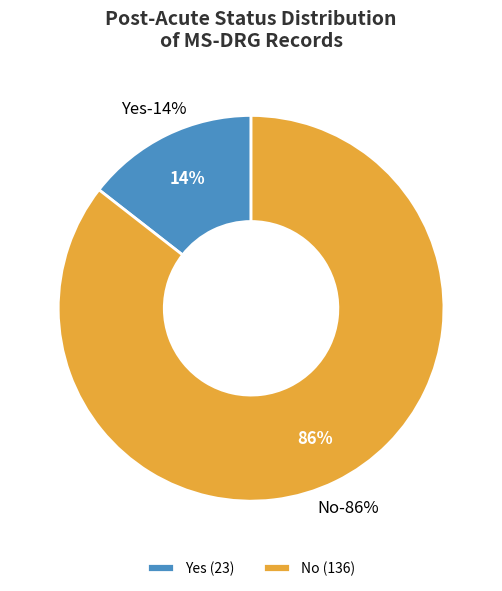

What percentage is the No slice, to the nearest percent?

86%